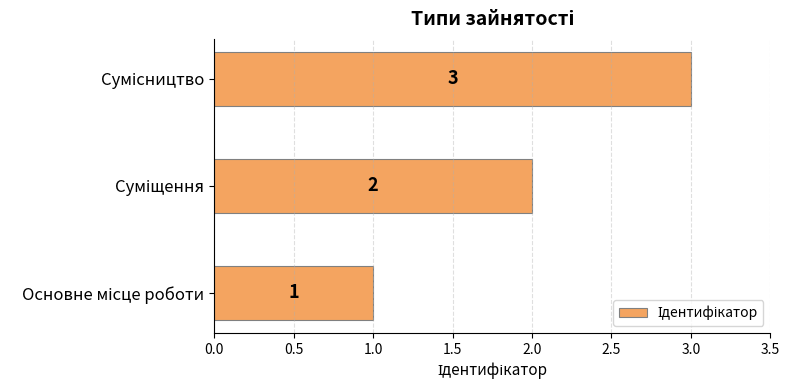

Count the values in the range 1 to 3.

3